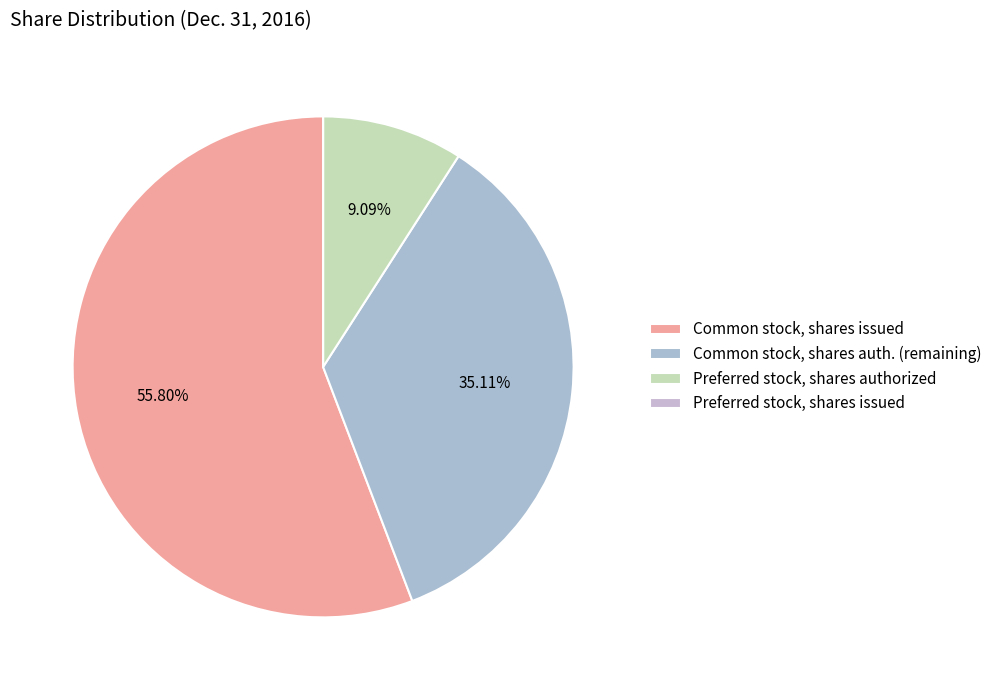

How many slices are in this pie chart?

4